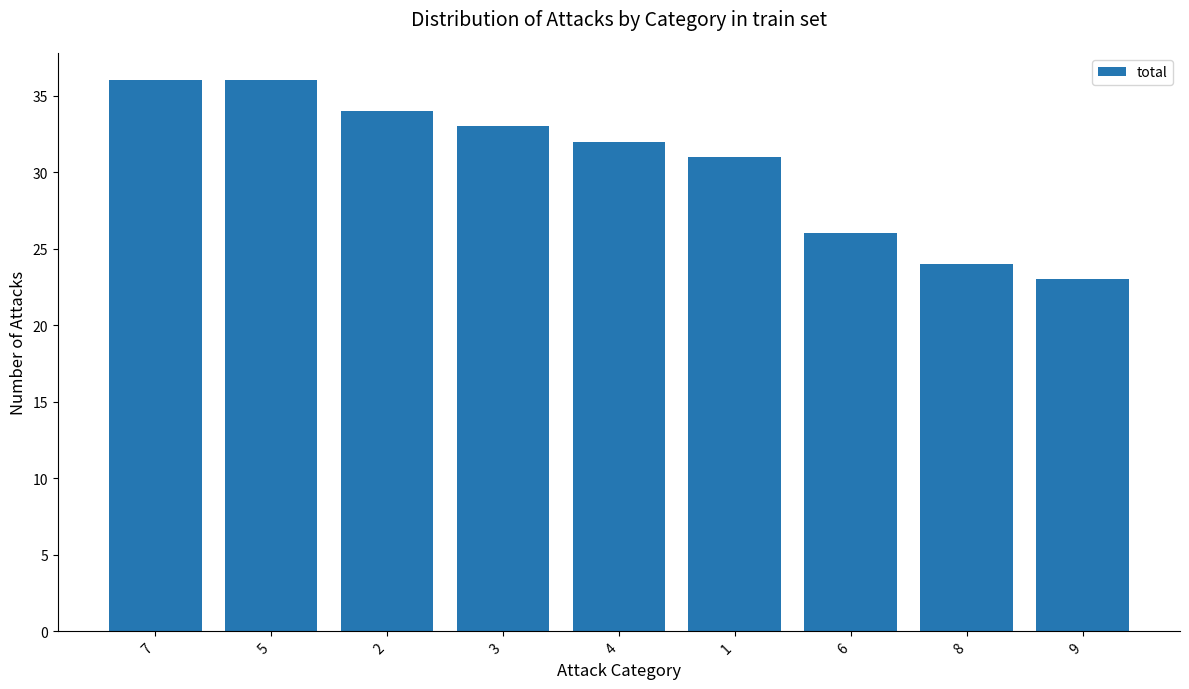

Count the number of data series in this chart.

1